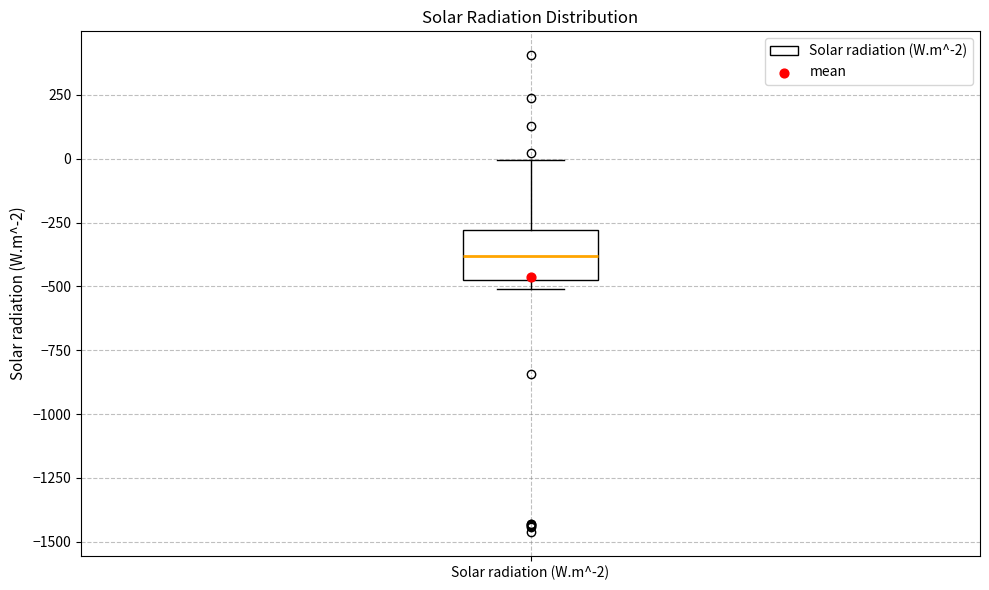

Transcribe this box plot: give where the median line is, the range the box spans, and where the two whiskers end, as read against the y-axis. The values are not printed on the chart, so give them approximately, as read against the axis.

median -400, box -500 to -300, whiskers -500 (just below the box's lower edge) to 0